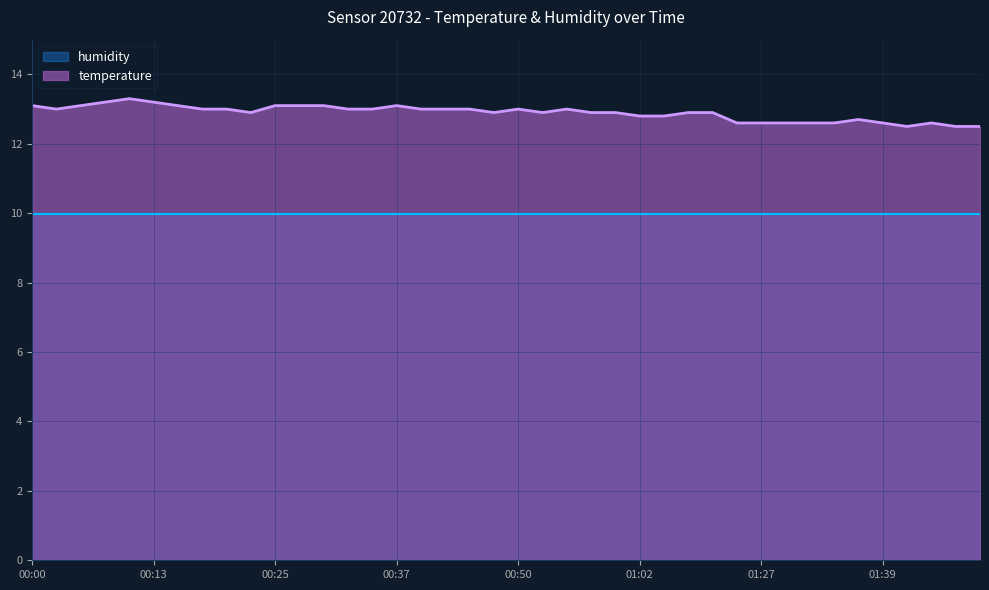

Where is the data nearest to the value 12?

01:42